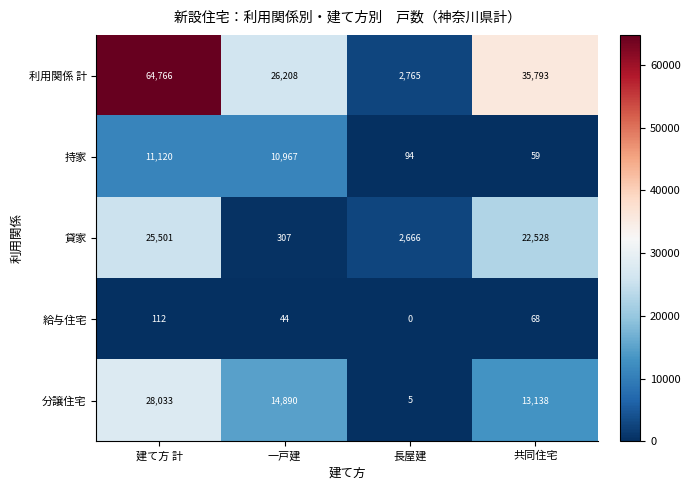

The 貸家 series shows 1593 at 長屋建. True or false?

False